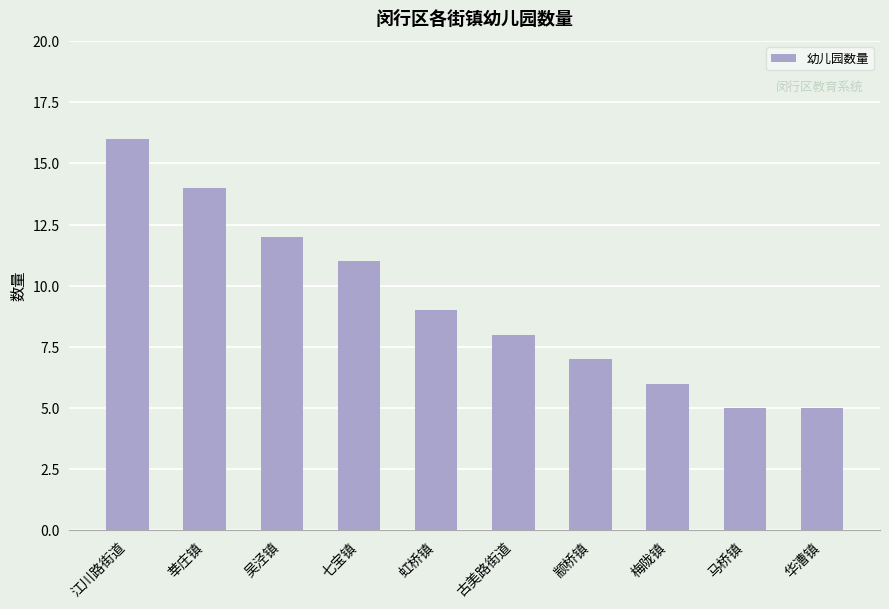

Are the bars grouped side by side (vs. stacked)?

No